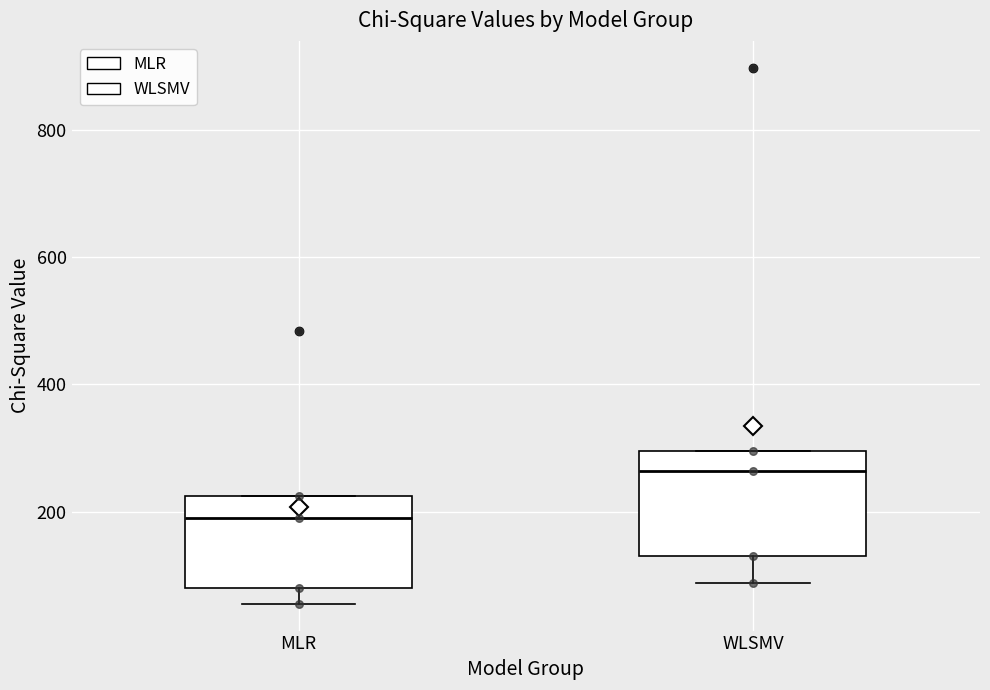

Which box is the tallest, from its lower edge to its upper edge?

WLSMV